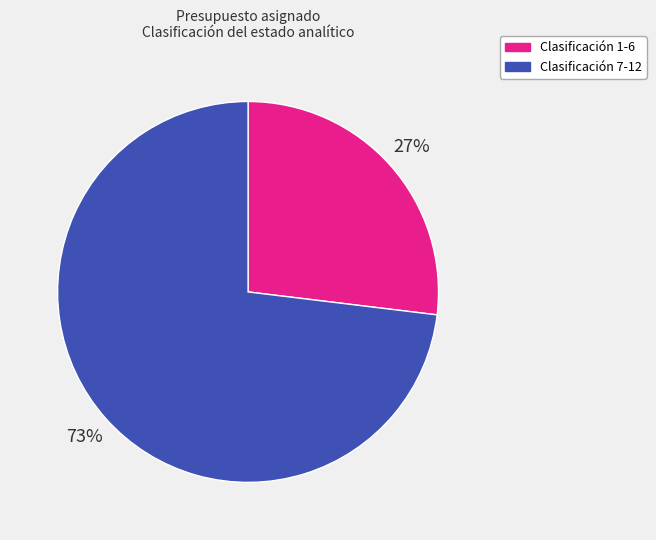

To the nearest percent, what is the average slice percentage?

50%